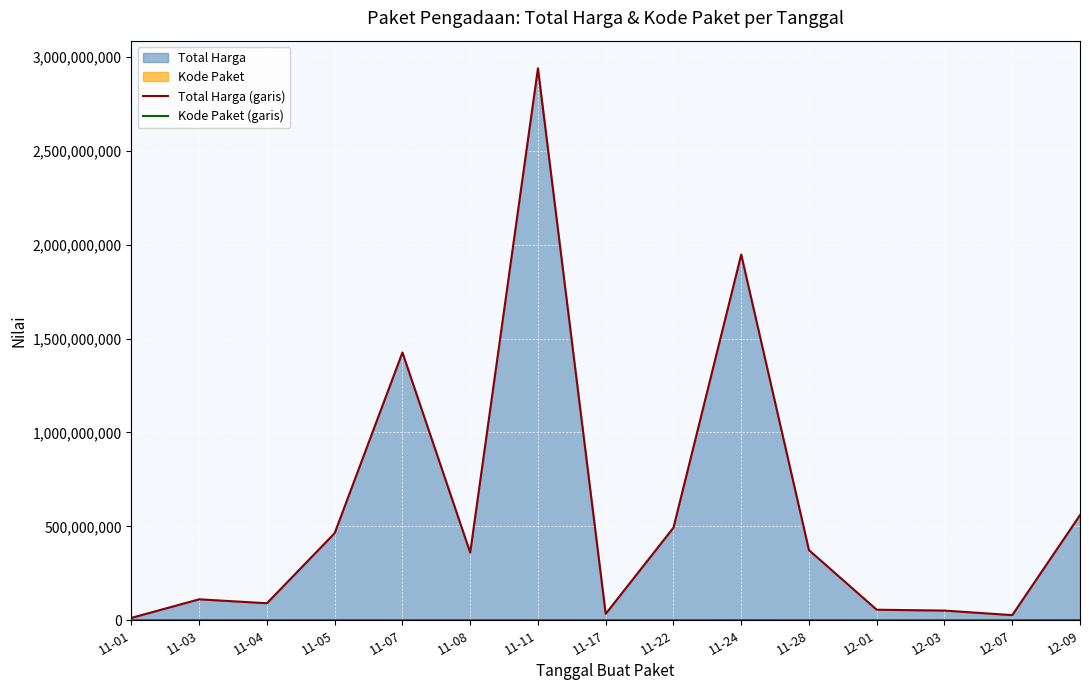

What is the approximate value of Total Harga (garis) at 11-28?

373404000